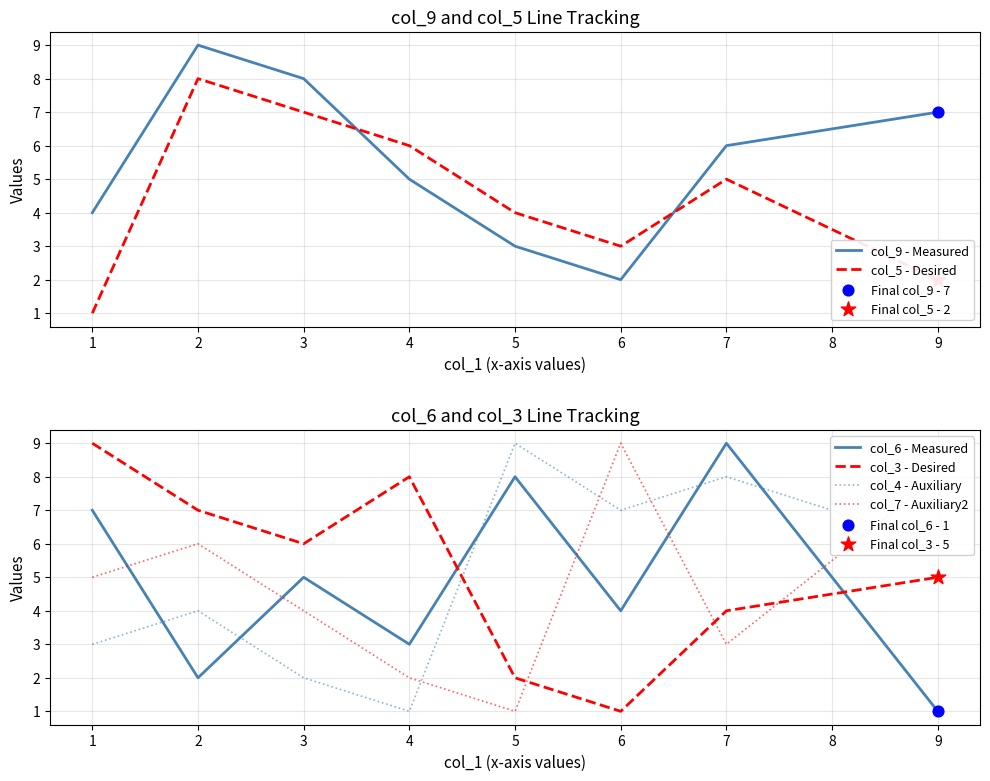

Is the value of col_7 - Auxiliary2 at 4 greater than the value of col_4 - Auxiliary at 1?

No